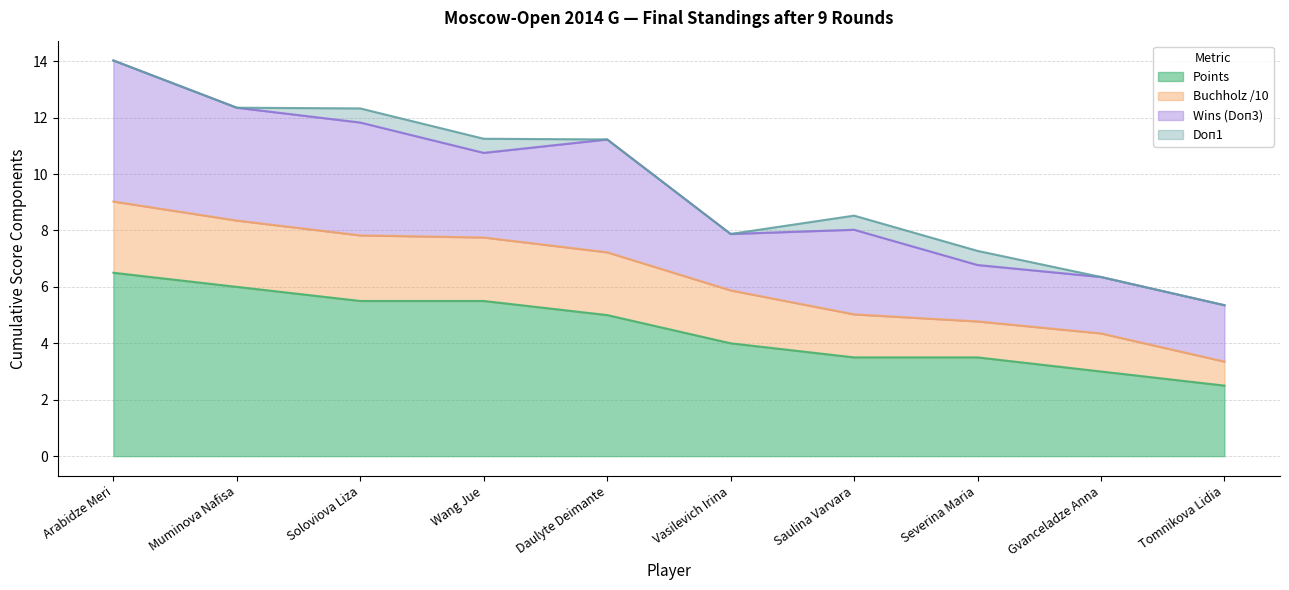

What is the sum of the Points values at Vasilevich Irina and Severina Maria?

7.5